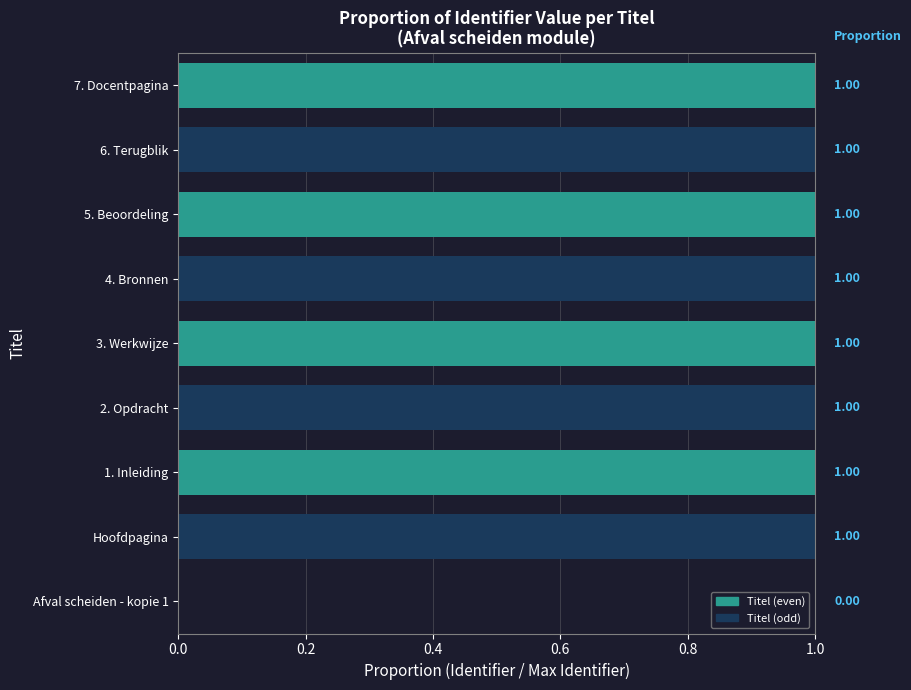

What is the change in value from Afval scheiden - kopie 1 to 2. Opdracht?

+1.0